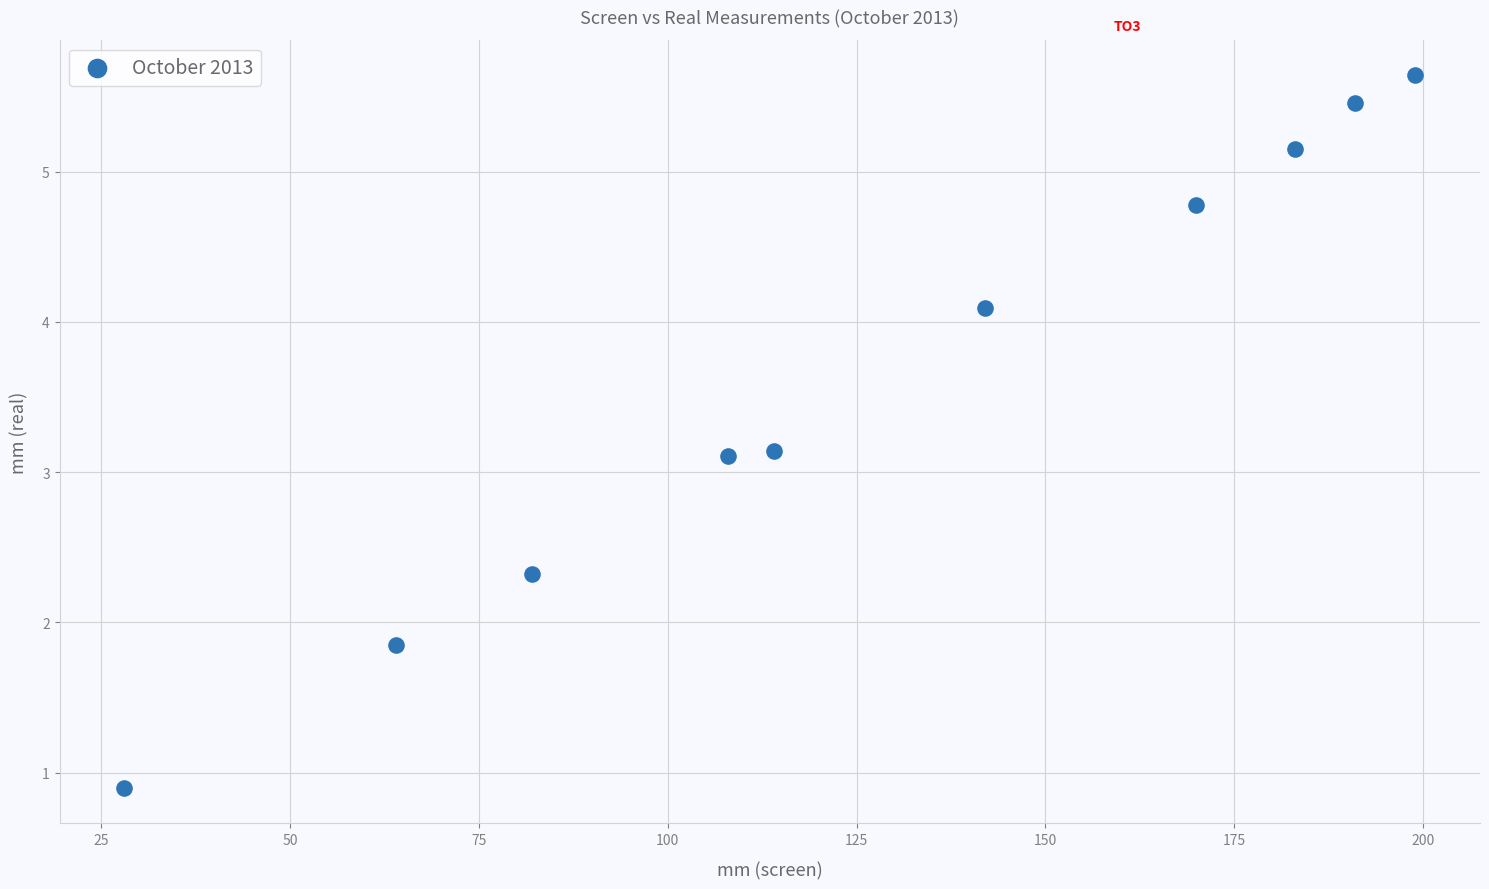

What is the average Y value?

3.6